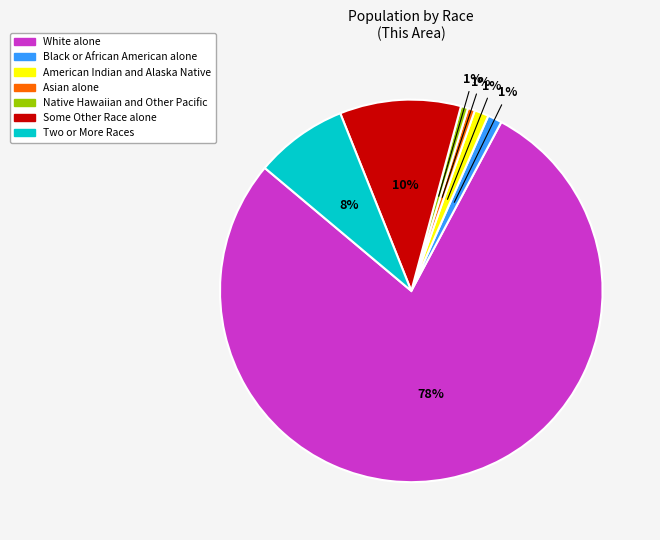

Does any single category account for the majority?

Yes